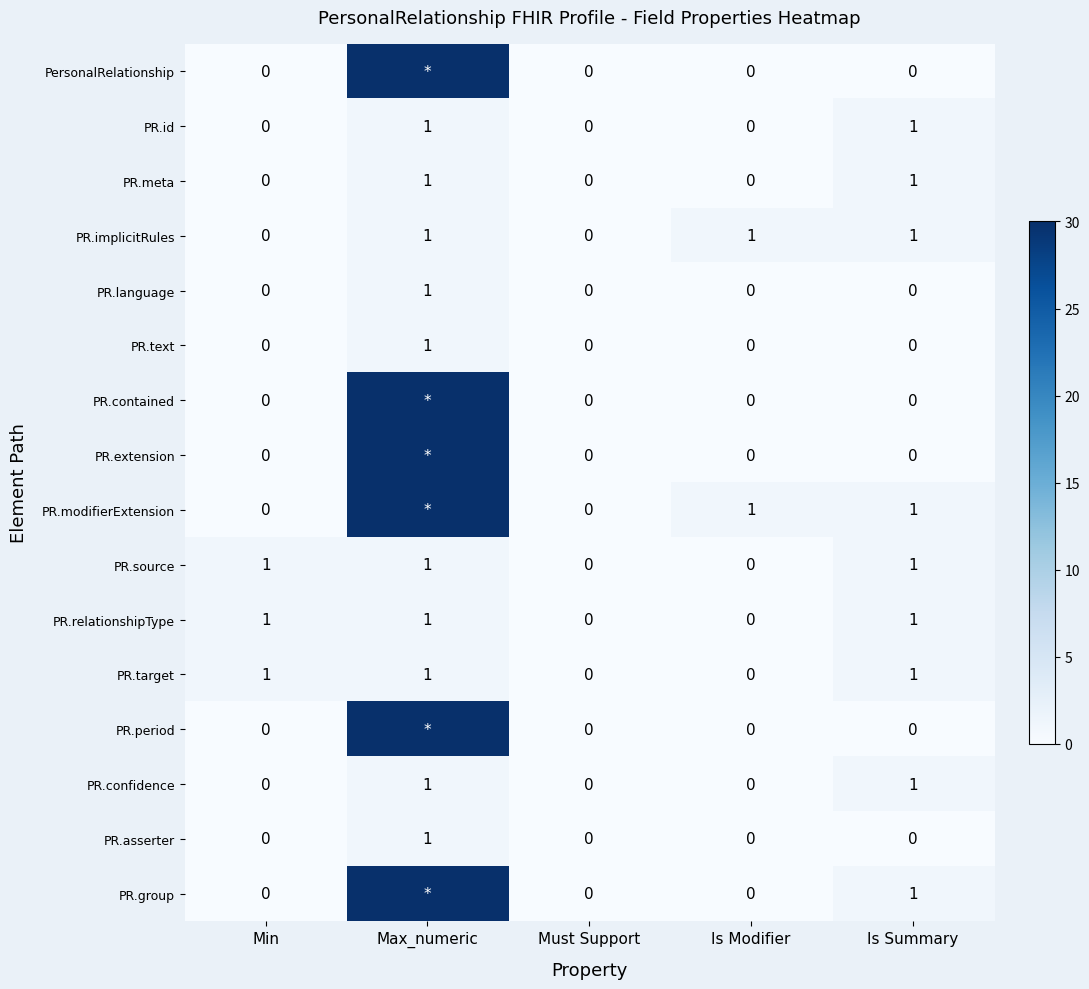

What is the total value across all series at Is Summary?

9